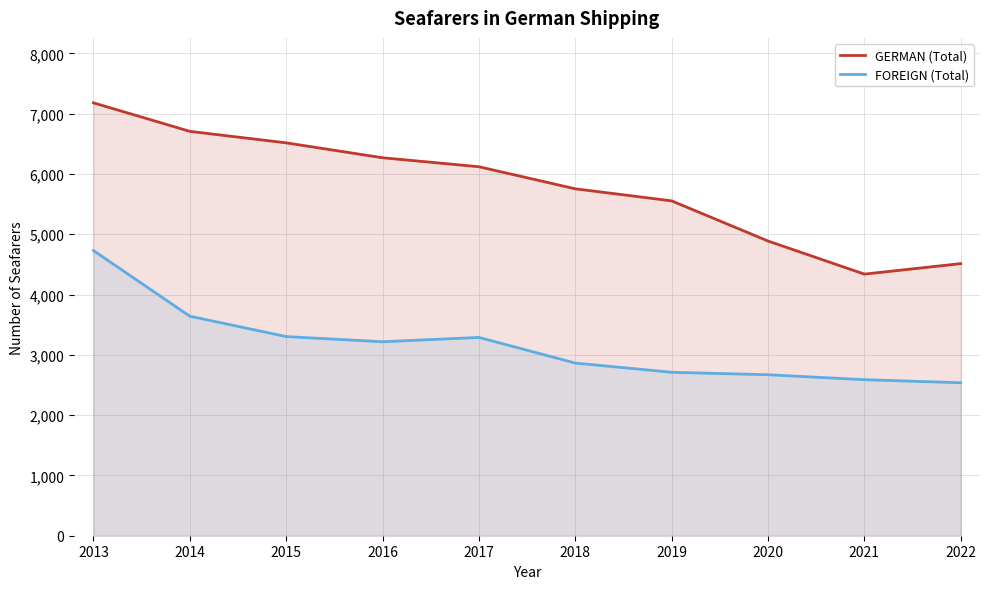

What is the value of the GERMAN (Total) point at the 9th from the left?

4339